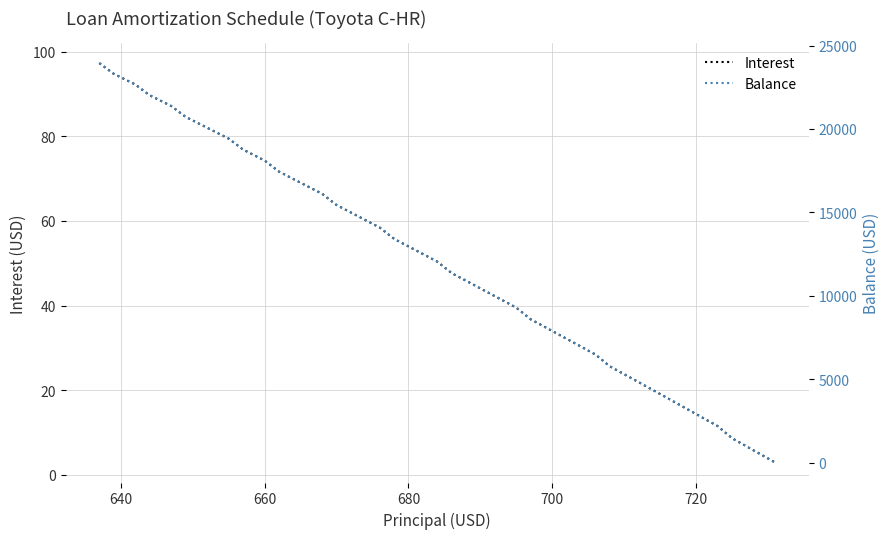

How many series are shown in this chart?

2